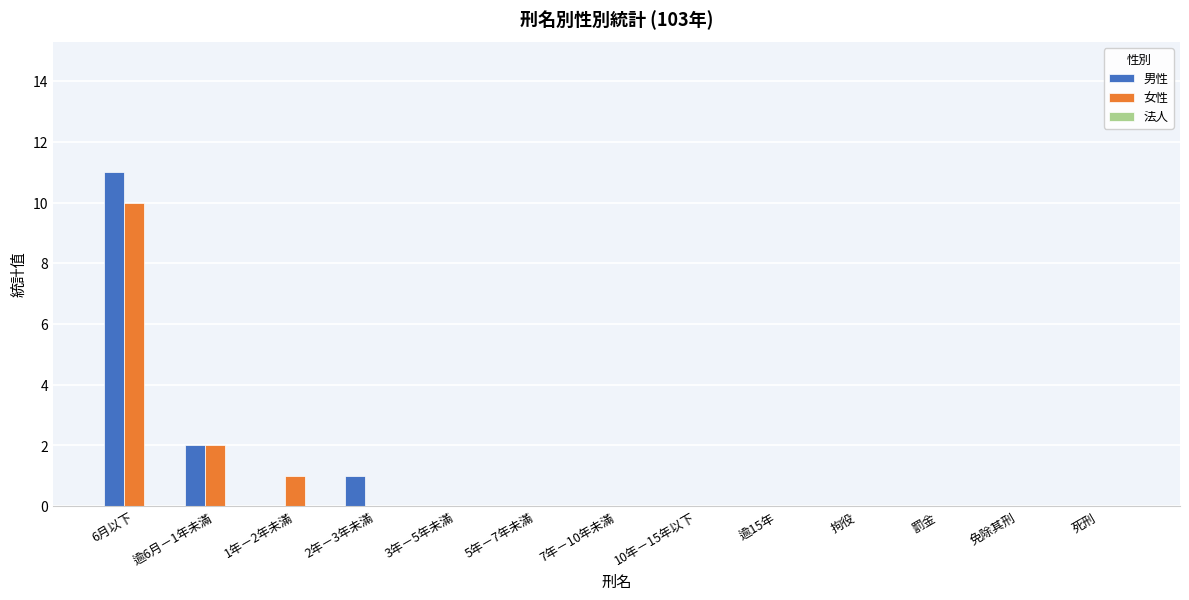

Which category has the highest value in the 女性 series?

6月以下